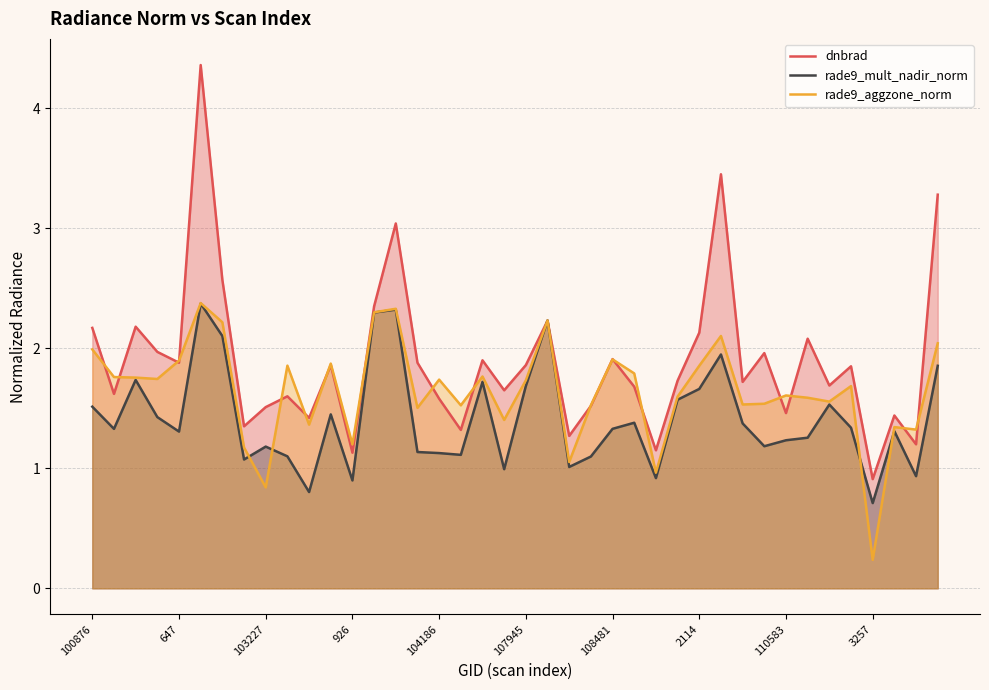

What is the maximum value for rade9_mult_nadir_norm?

2.4